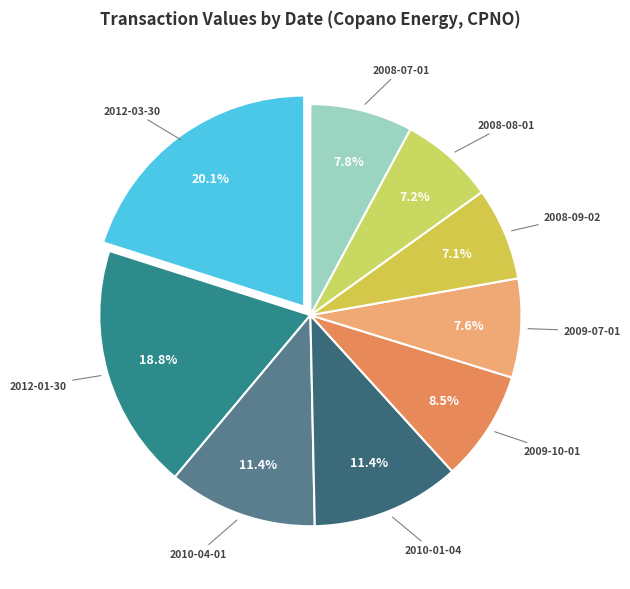

Is there a majority slice in this chart?

No